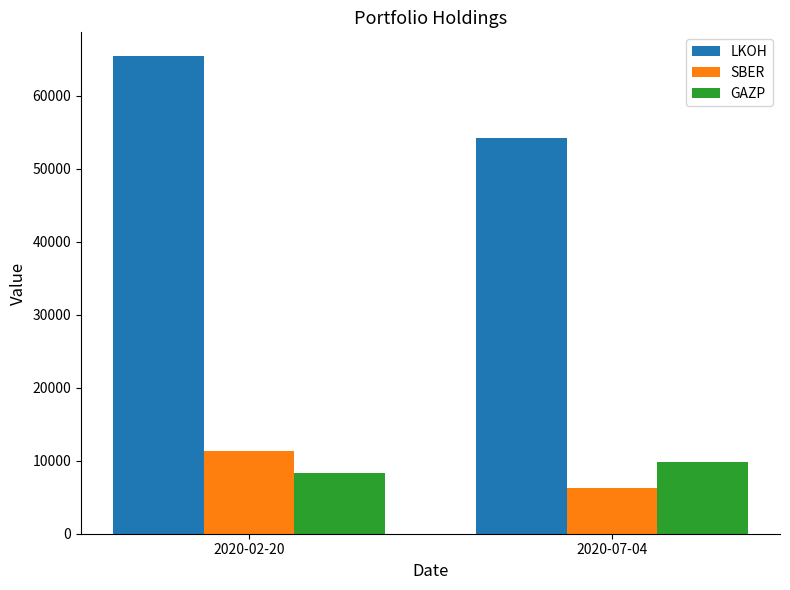

The GAZP series shows 9858.5 at 2020-07-04. True or false?

True